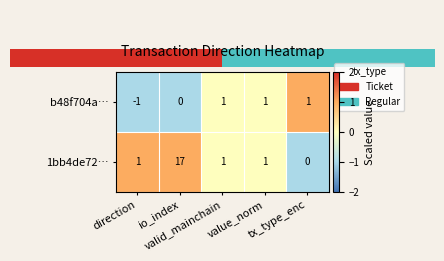

What is the maximum value shown in the chart?

17